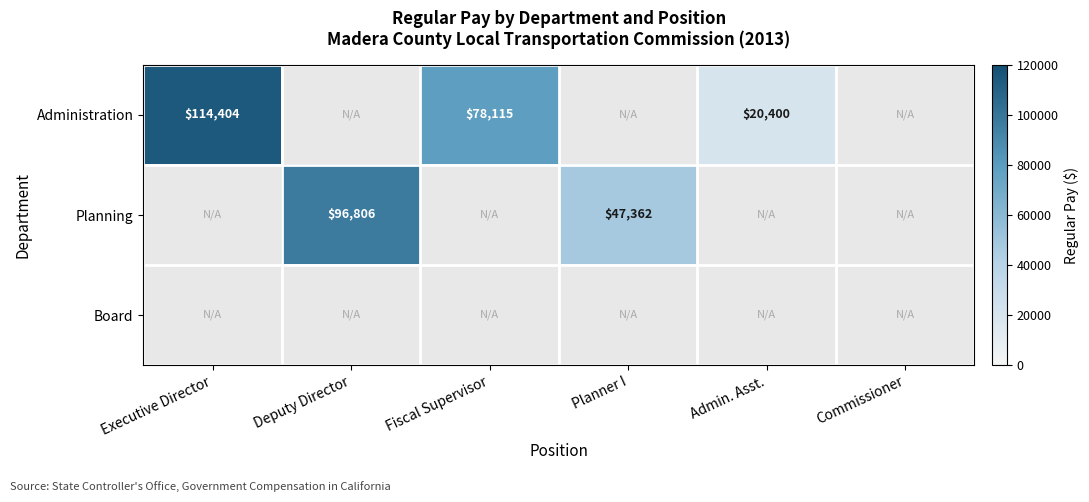

The Administration series shows 31003 at Fiscal Supervisor. True or false?

False